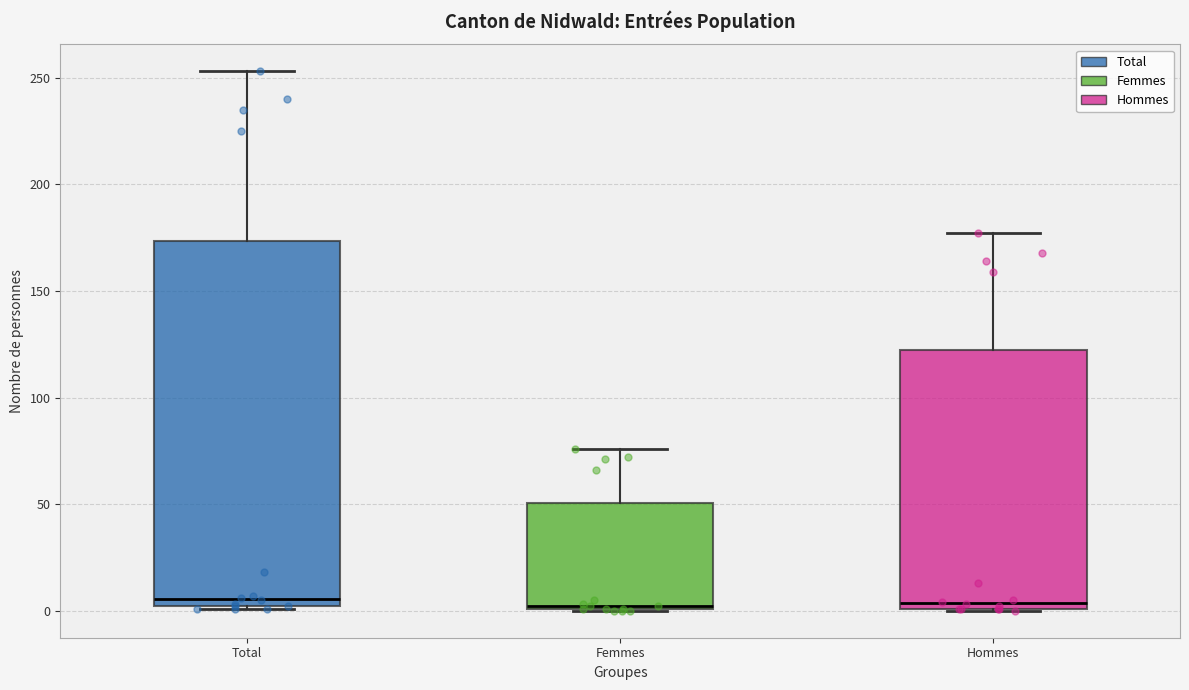

Reading left to right, read every box against the y-axis: the position of its median line, the range the box covers, and the ends of its whiskers. The values are not printed on the chart, so give them approximately, as read against the axis.

Total: median 5, box 0 to 175, whiskers 0 to 255
Femmes: median 0 (drawn on the box's lower edge), box 0 to 50, whiskers 0 to 75
Hommes: median 5, box 0 to 125, whiskers 0 to 175